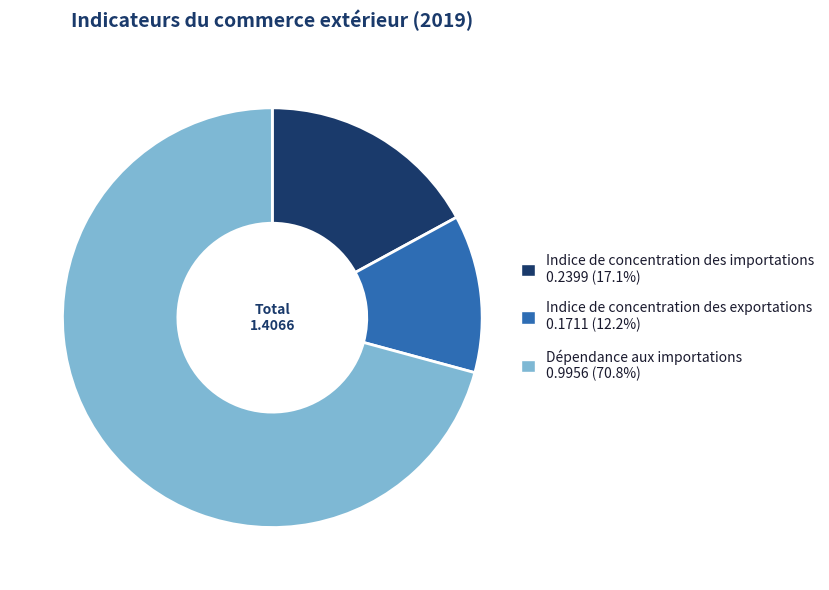

Between Indice de concentration des importations and Dépendance aux importations, which is larger?

Dépendance aux importations